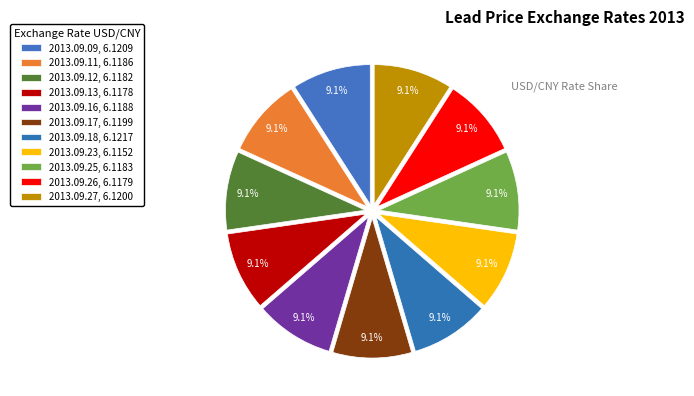

Count the number of slices in the pie.

11